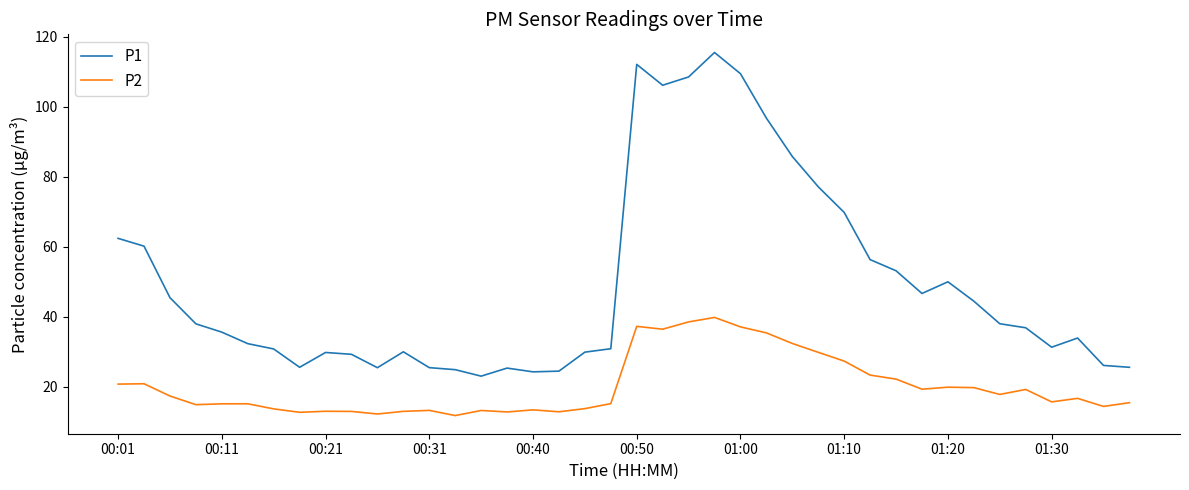

What is the greatest value displayed?

115.5